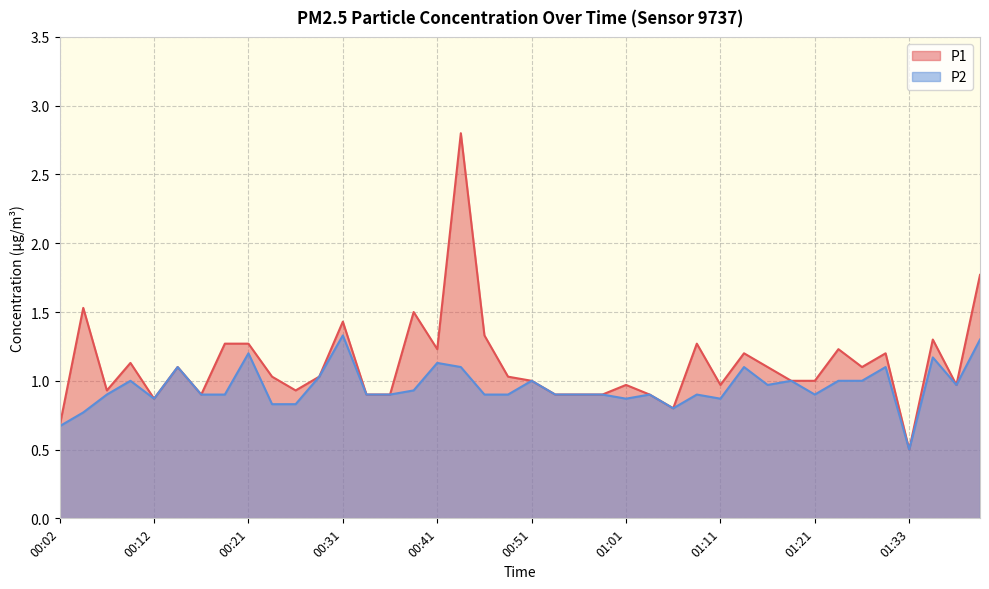

Count the number of categories in the chart.

40